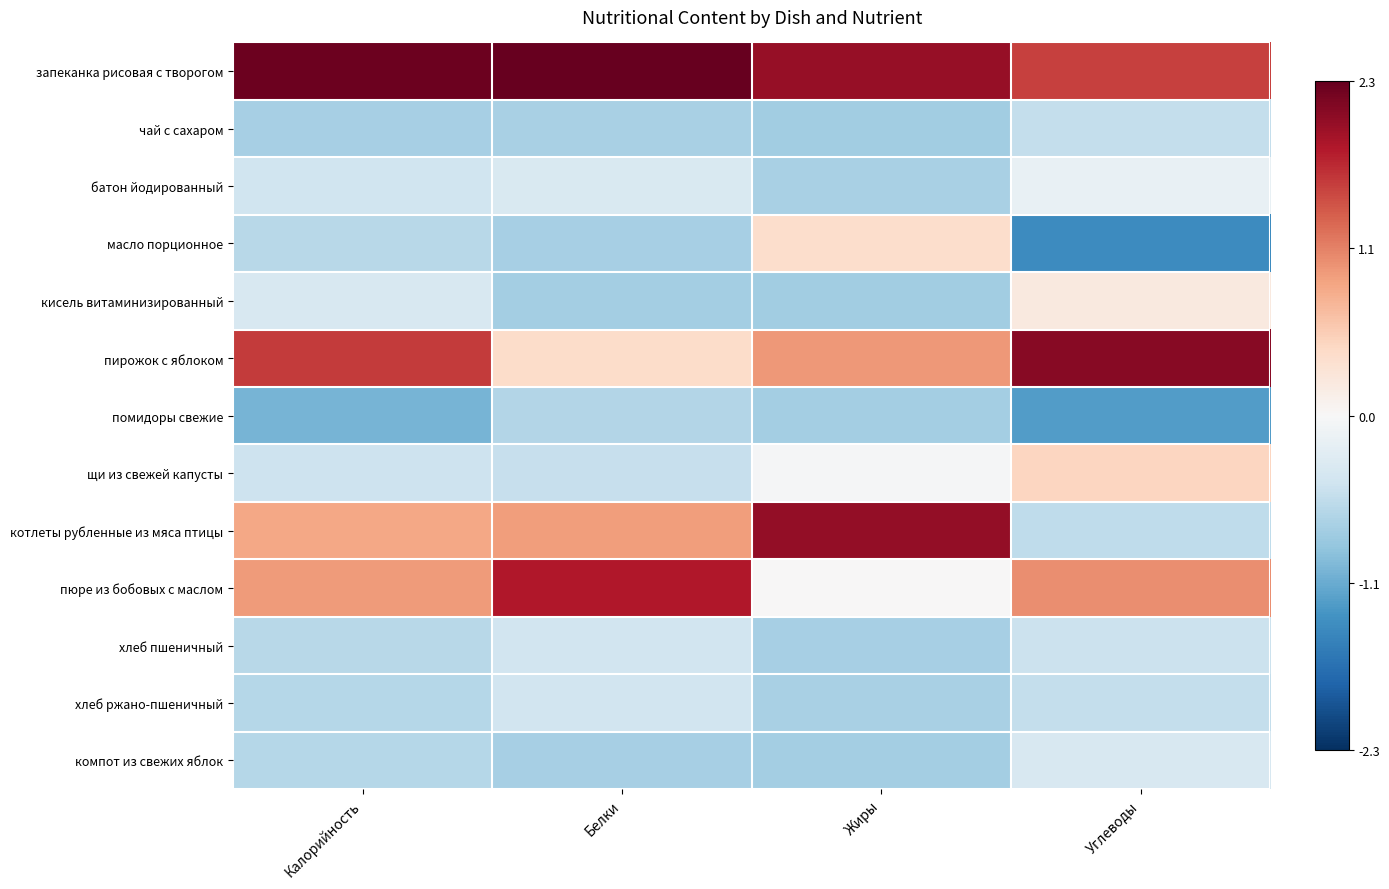

At how many categories does at least one series exceed 0?

4